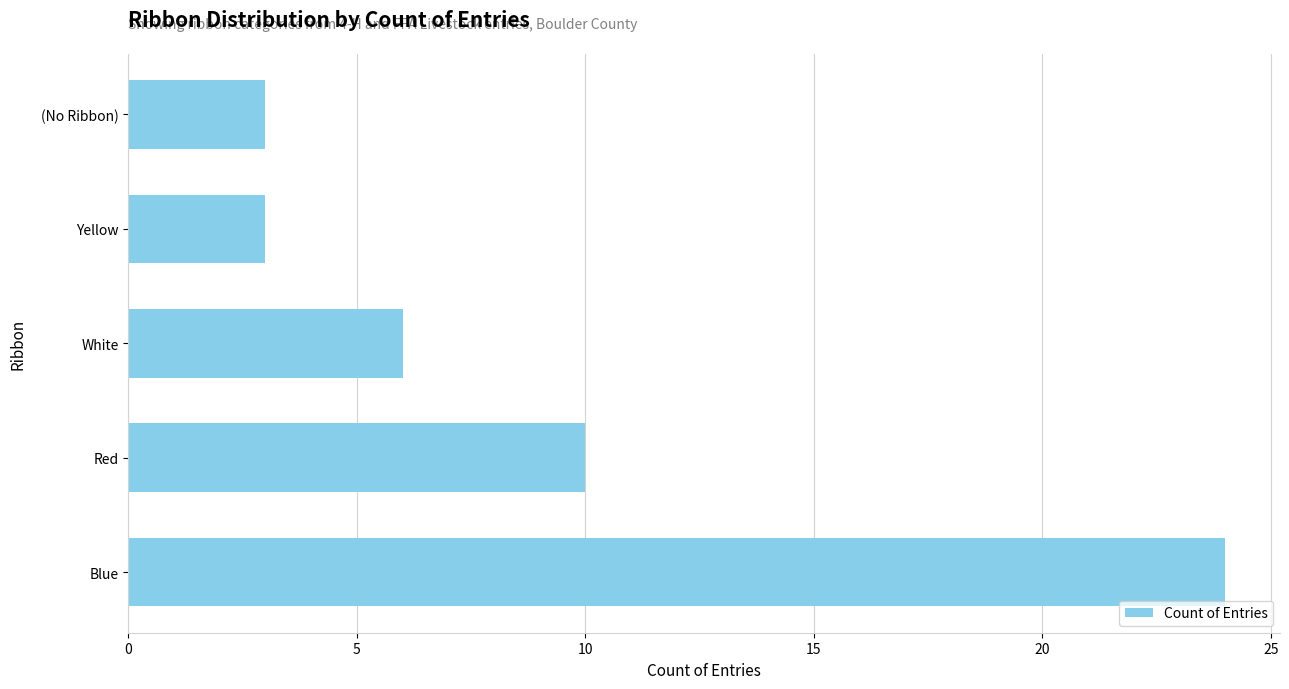

Reading bottom to top, extract all data points from this chart.

Blue=24	Red=10	White=6	Yellow=3	(No Ribbon)=3